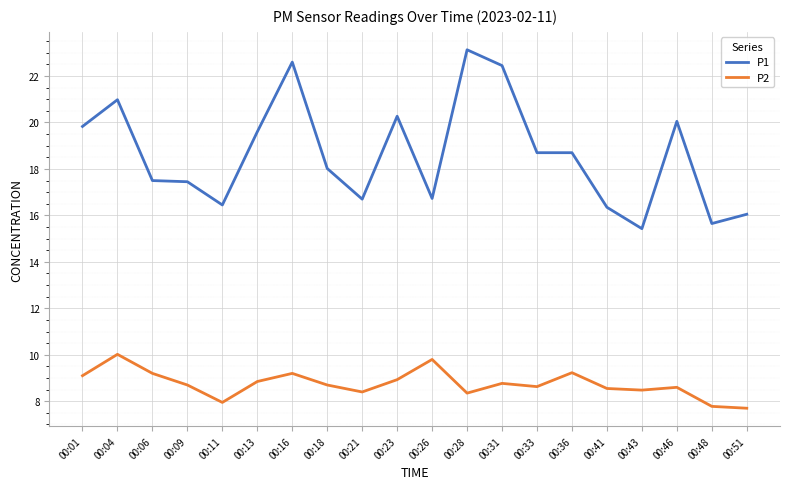

Where is P2 nearest to the value 8?

00:11